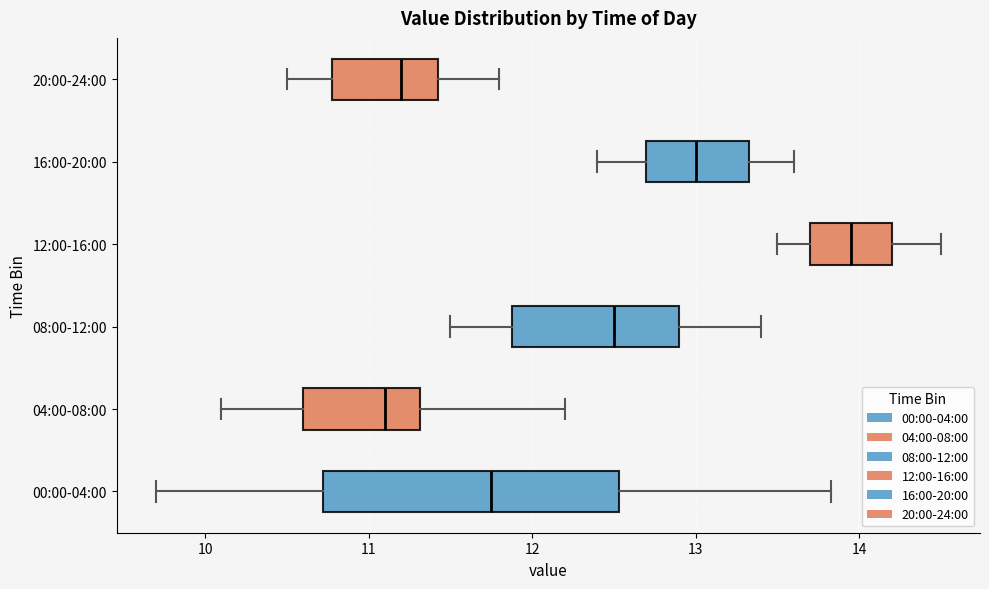

Reading bottom to top, read every box against the x-axis: the position of its median line, the range the box covers, and the ends of its whiskers. The values are not printed on the chart, so give them approximately, as read against the axis.

00:00-04:00: median 11.8, box 10.7 to 12.5, whiskers 9.7 to 13.8
04:00-08:00: median 11.1, box 10.6 to 11.3, whiskers 10.1 to 12.2
08:00-12:00: median 12.5, box 11.9 to 12.9, whiskers 11.5 to 13.4
12:00-16:00: median 14.0, box 13.7 to 14.2, whiskers 13.5 to 14.5
16:00-20:00: median 13.0, box 12.7 to 13.3, whiskers 12.4 to 13.6
20:00-24:00: median 11.2, box 10.8 to 11.4, whiskers 10.5 to 11.8